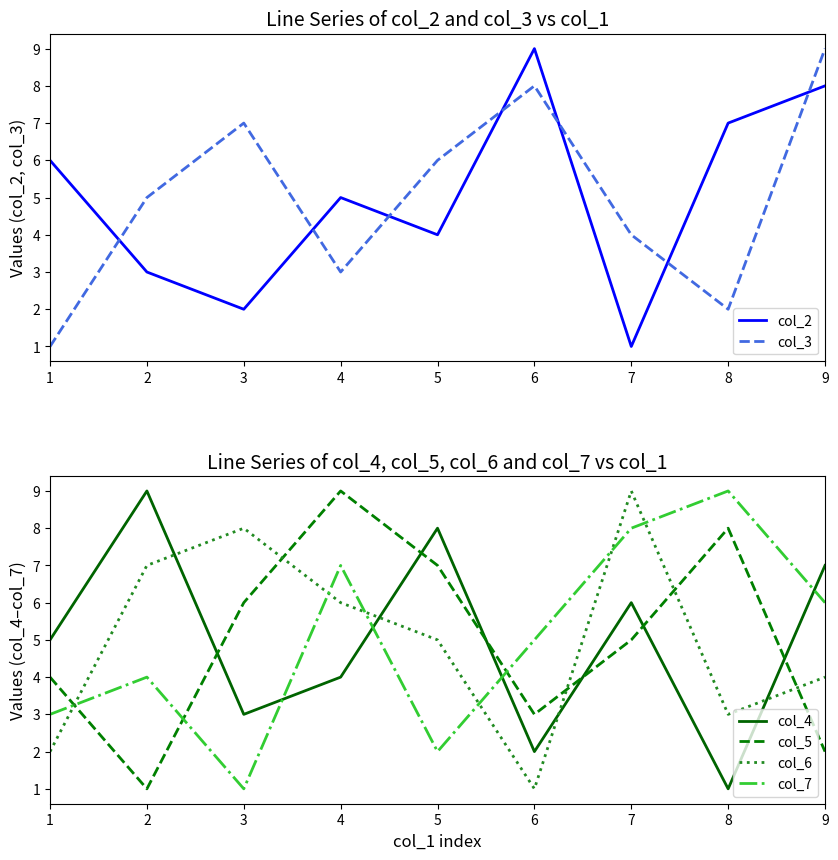

Which label corresponds to the smallest value in the chart?

7